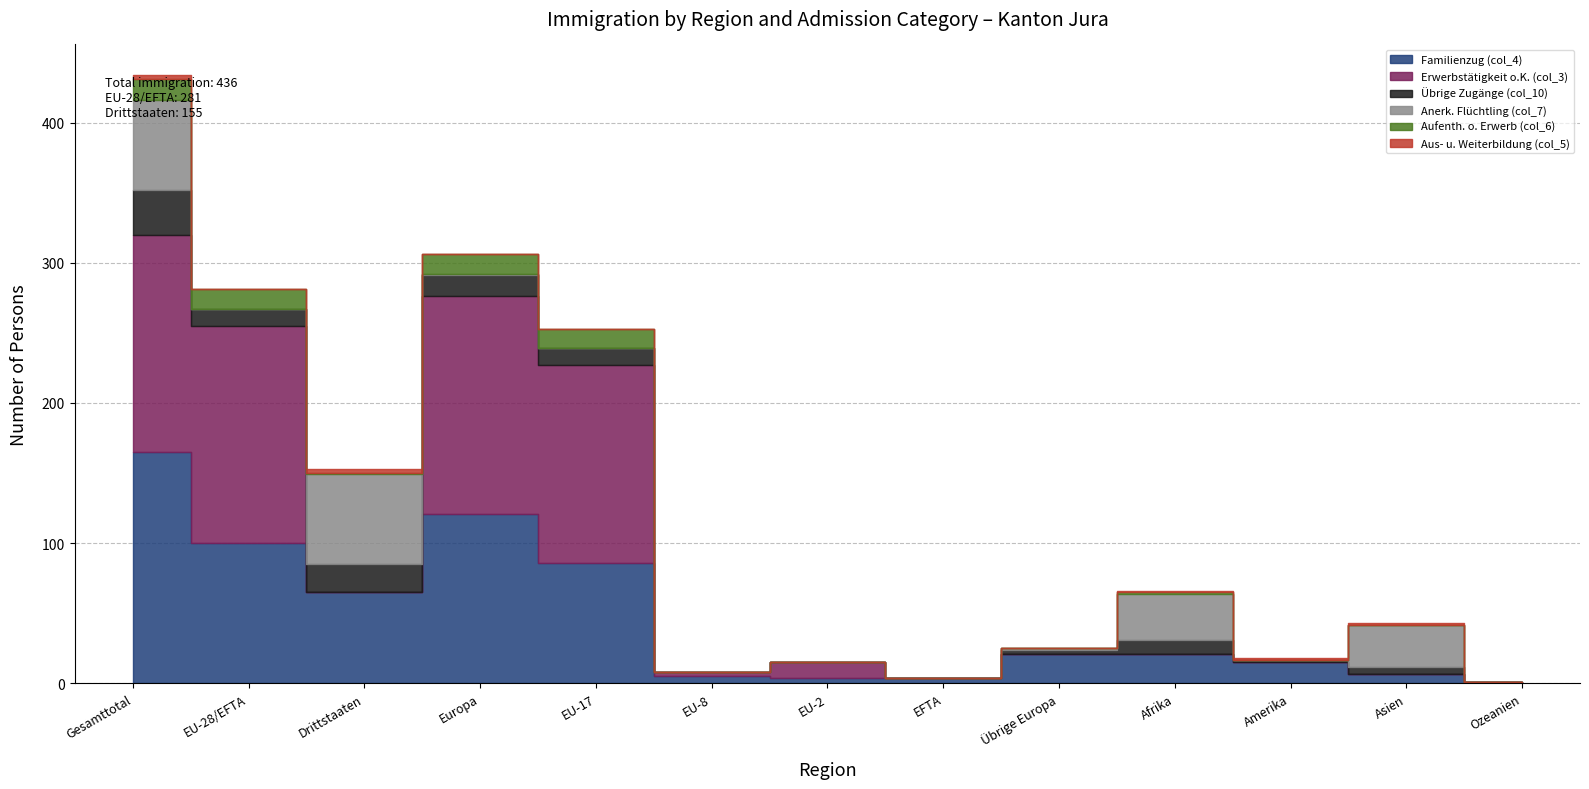

Which series has the largest total across all categories?

Erwerbstätigkeit o.K. (col_3)